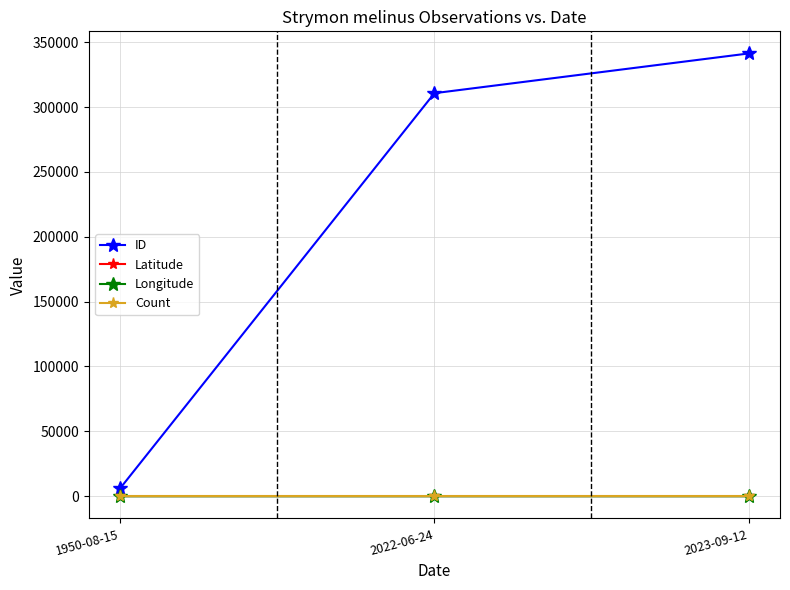

What is the difference between the highest and lowest values at 2022-06-24?

310745.3